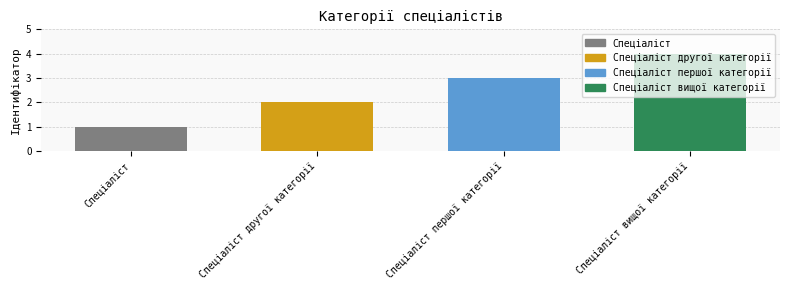

Is it true that the value at Спеціаліст вищої категорії is 4?

True